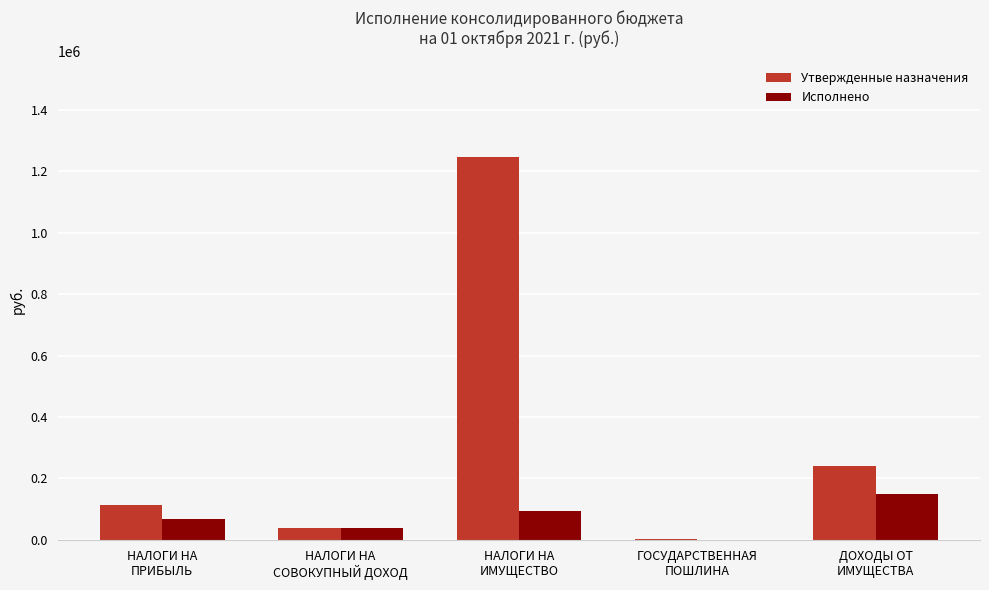

What is the difference between the Исполнено values at НАЛОГИ НА
ИМУЩЕСТВО and ГОСУДАРСТВЕННАЯ
ПОШЛИНА?

92580.3